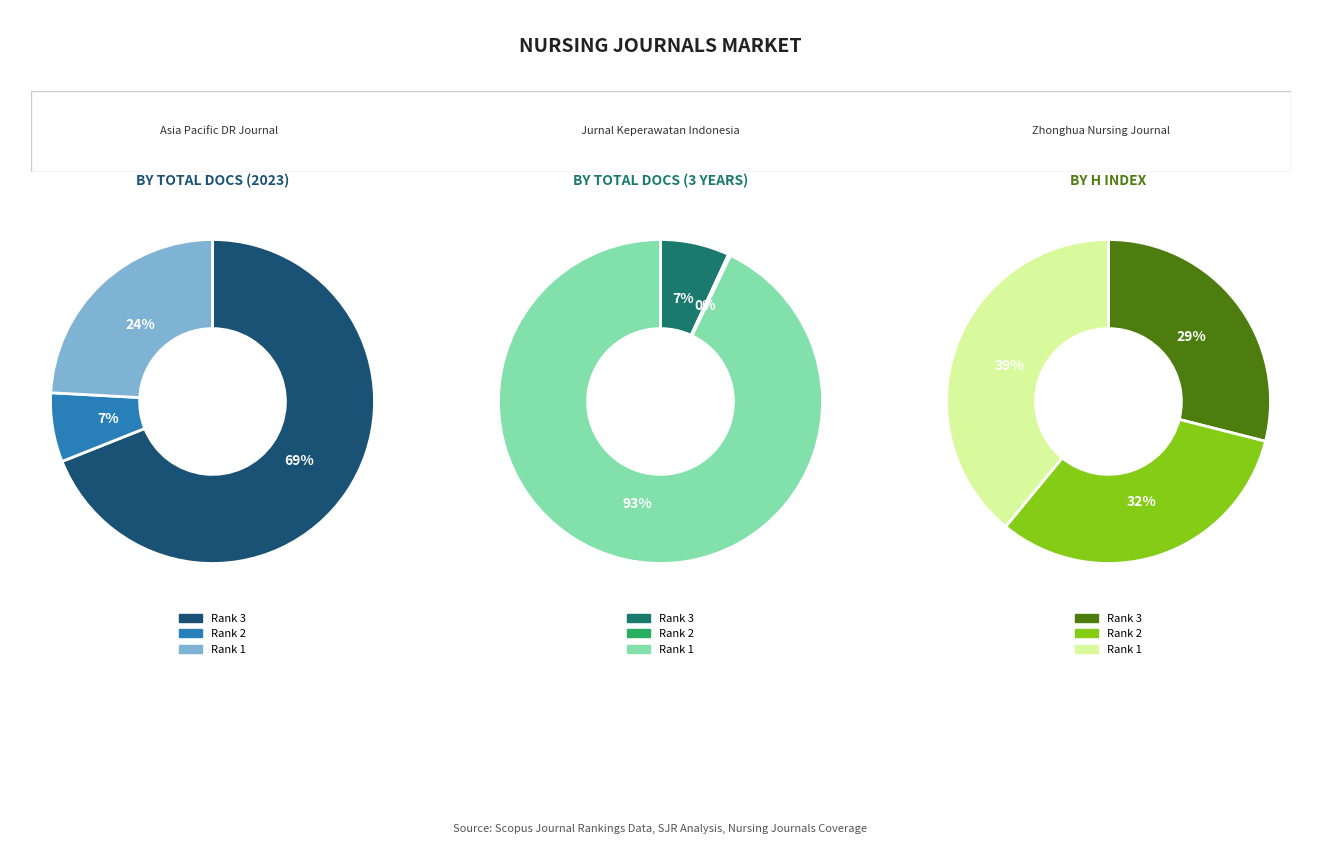

To the nearest percent, what is the difference between the largest and smallest slice percentages?

93%